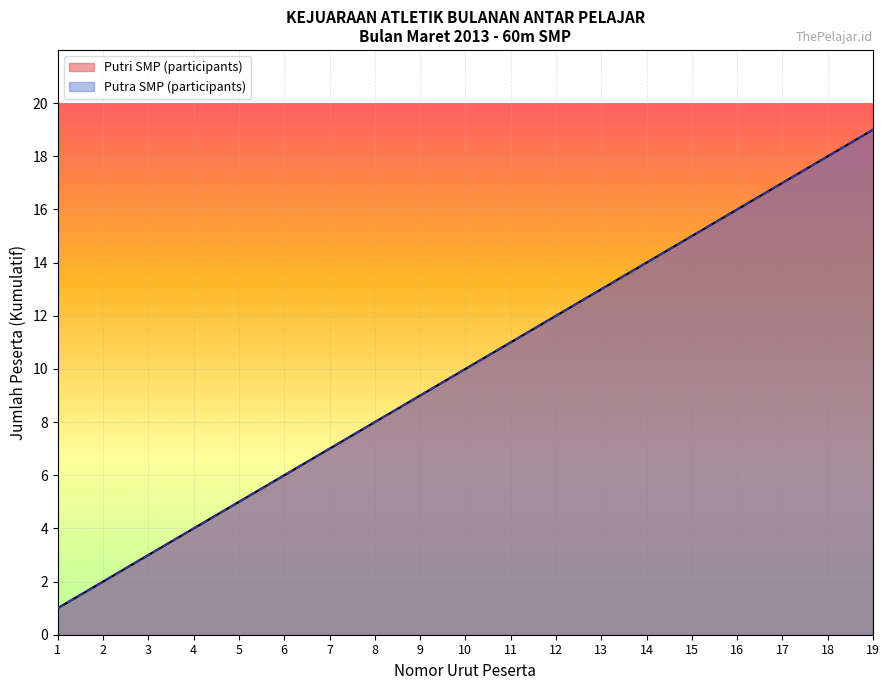

Where is Putri SMP (participants) nearest to the value 10?

10